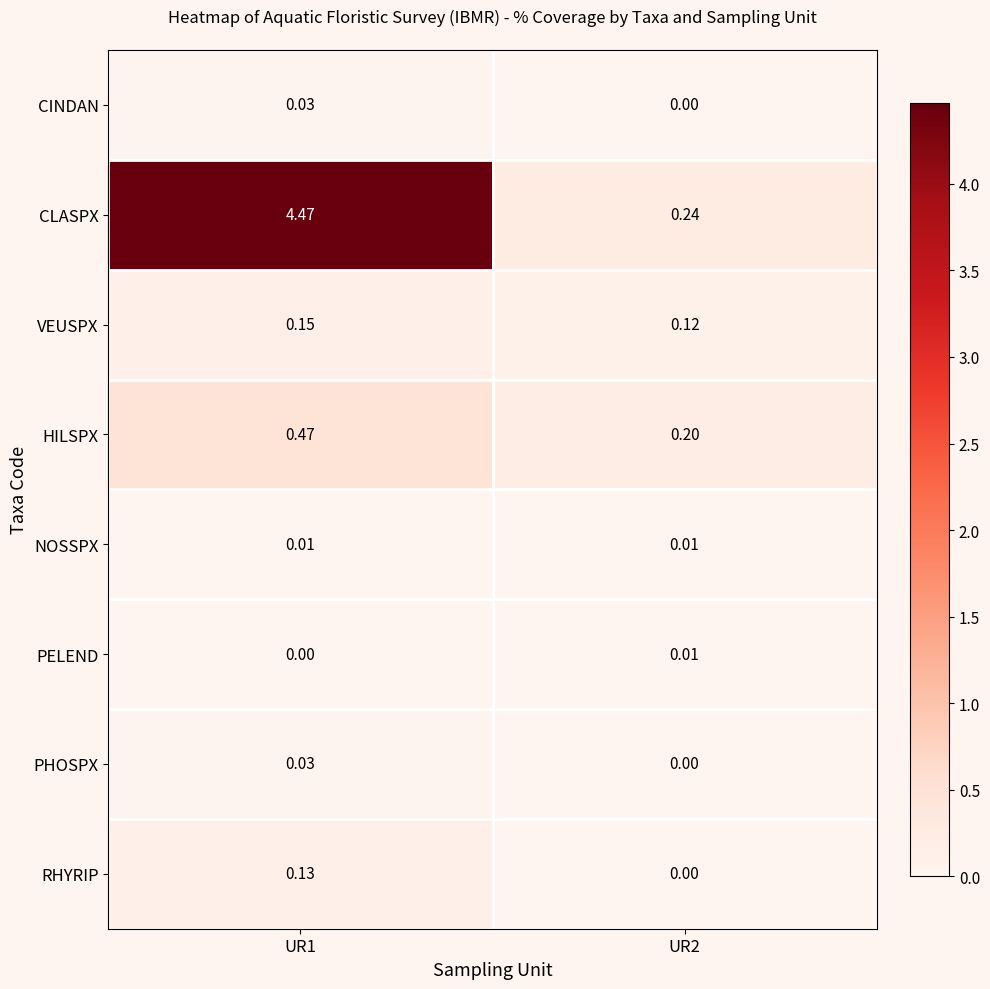

Which series has the widest spread of values?

CLASPX